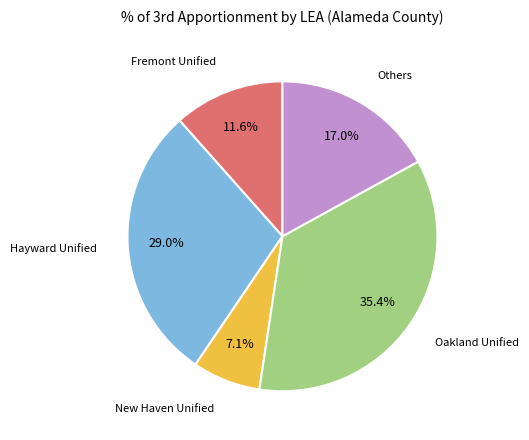

To the nearest percent, what is the difference between the largest and smallest slice percentages?

28%